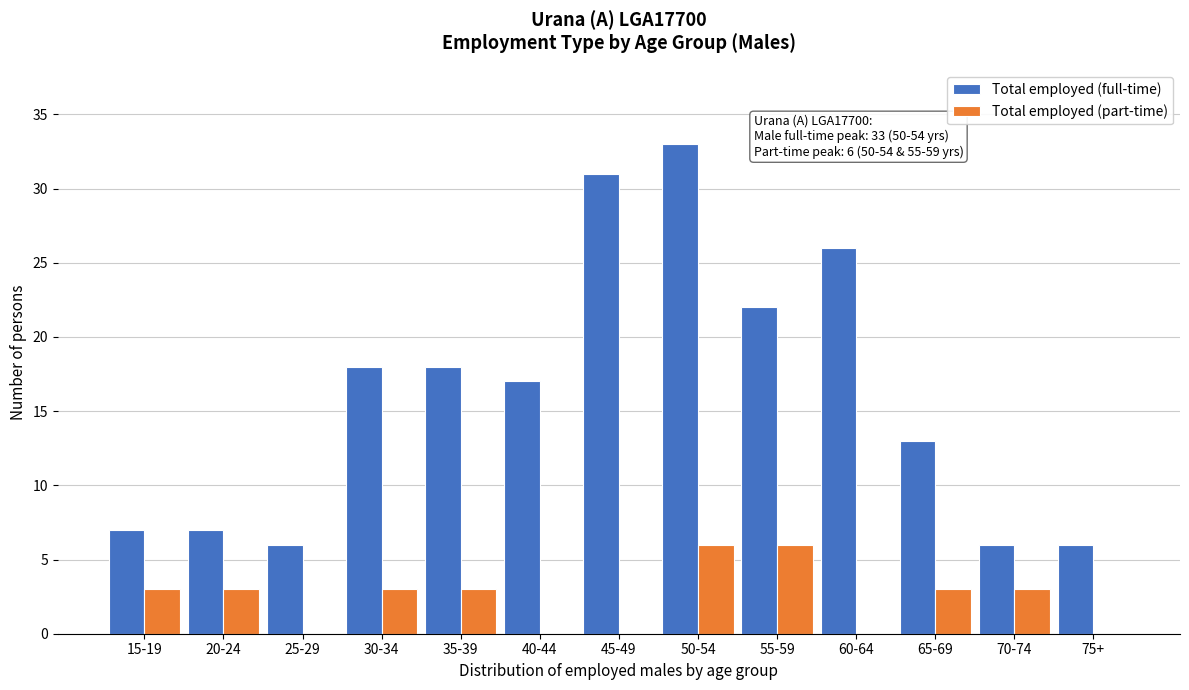

Reading left to right, list all the values displayed in this chart.

Total employed (full-time): 15-19=7	20-24=7	25-29=6	30-34=18	35-39=18	40-44=17	45-49=31	50-54=33	55-59=22	60-64=26	65-69=13	70-74=6	75+=6
Total employed (part-time): 15-19=3	20-24=3	25-29=0	30-34=3	35-39=3	40-44=0	45-49=0	50-54=6	55-59=6	60-64=0	65-69=3	70-74=3	75+=0